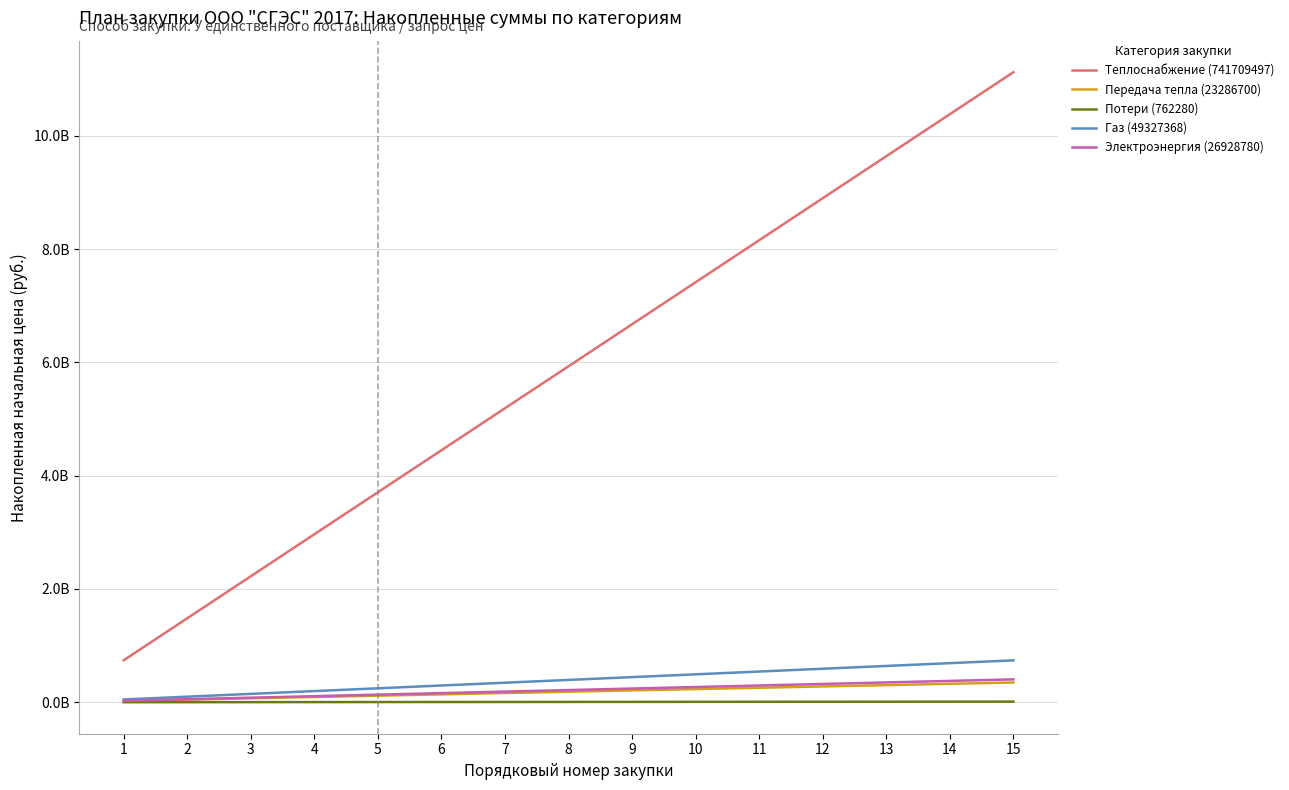

True or false: Передача тепла (23286700) has a value of 121810777 at 9.

False